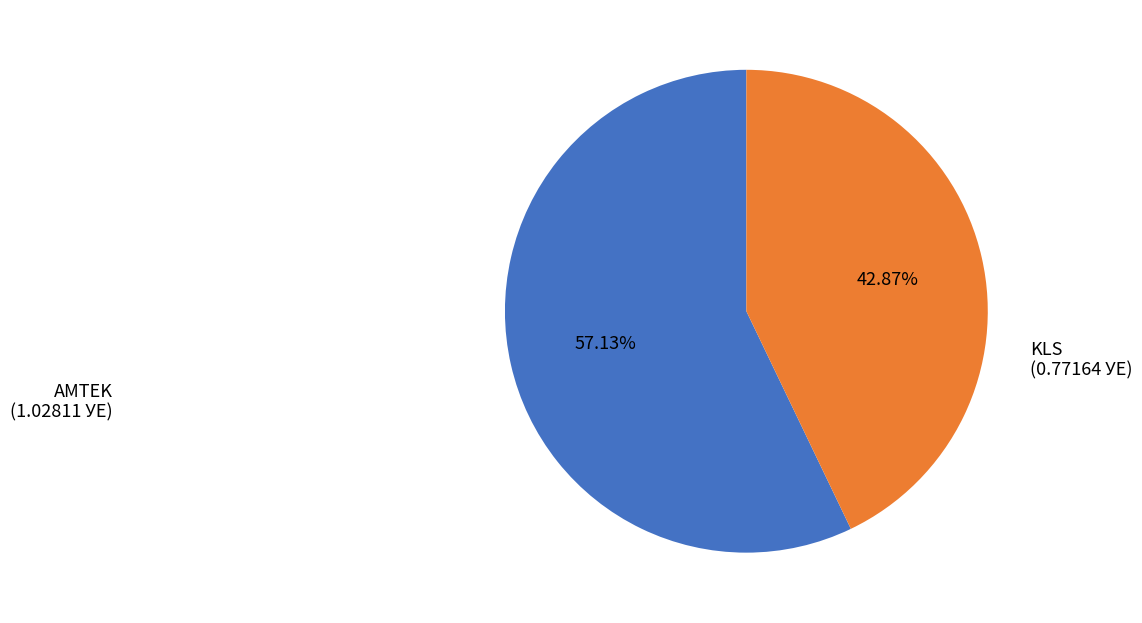

Is there a majority slice in this chart?

Yes